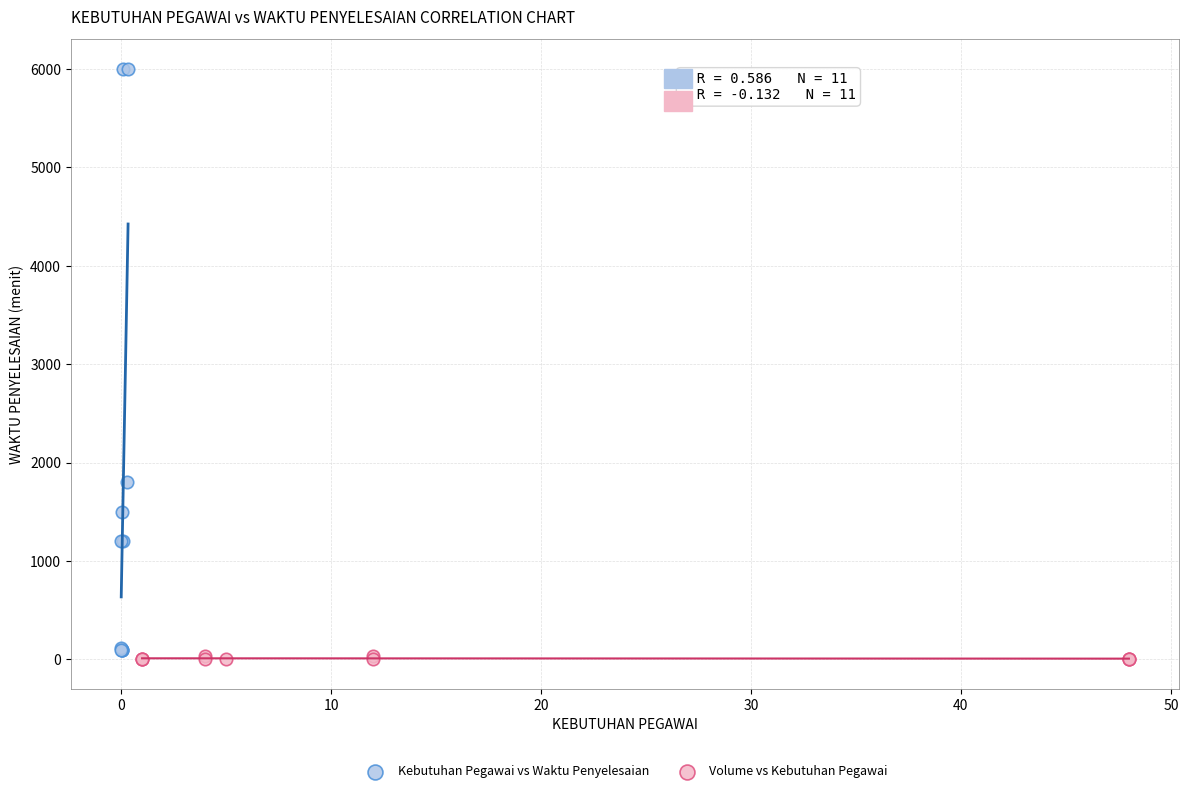

Which series has the widest spread of Y values?

Kebutuhan Pegawai vs Waktu Penyelesaian